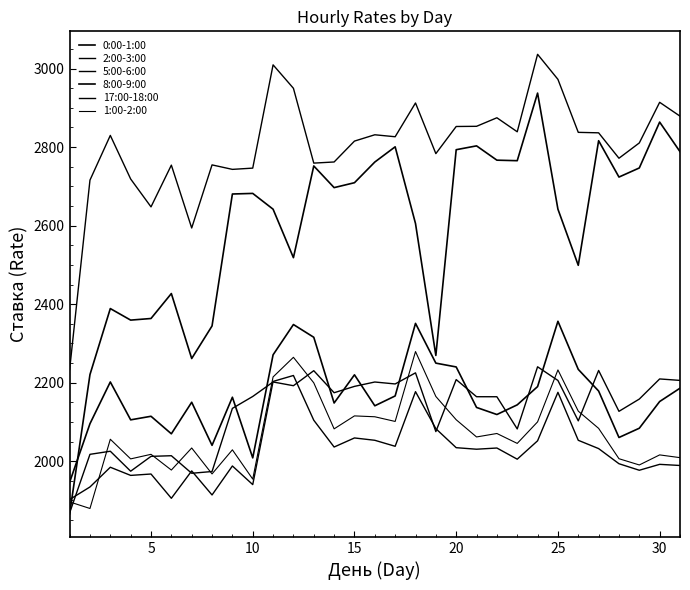

Which series has the largest total across all categories?

17:00-18:00